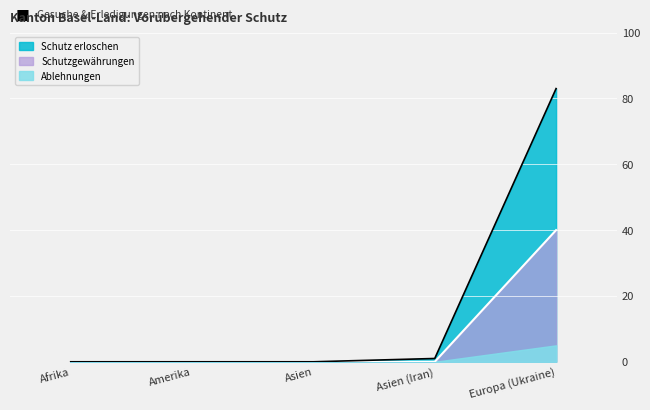

What is the sum of all Schutzgewährungen values?

40